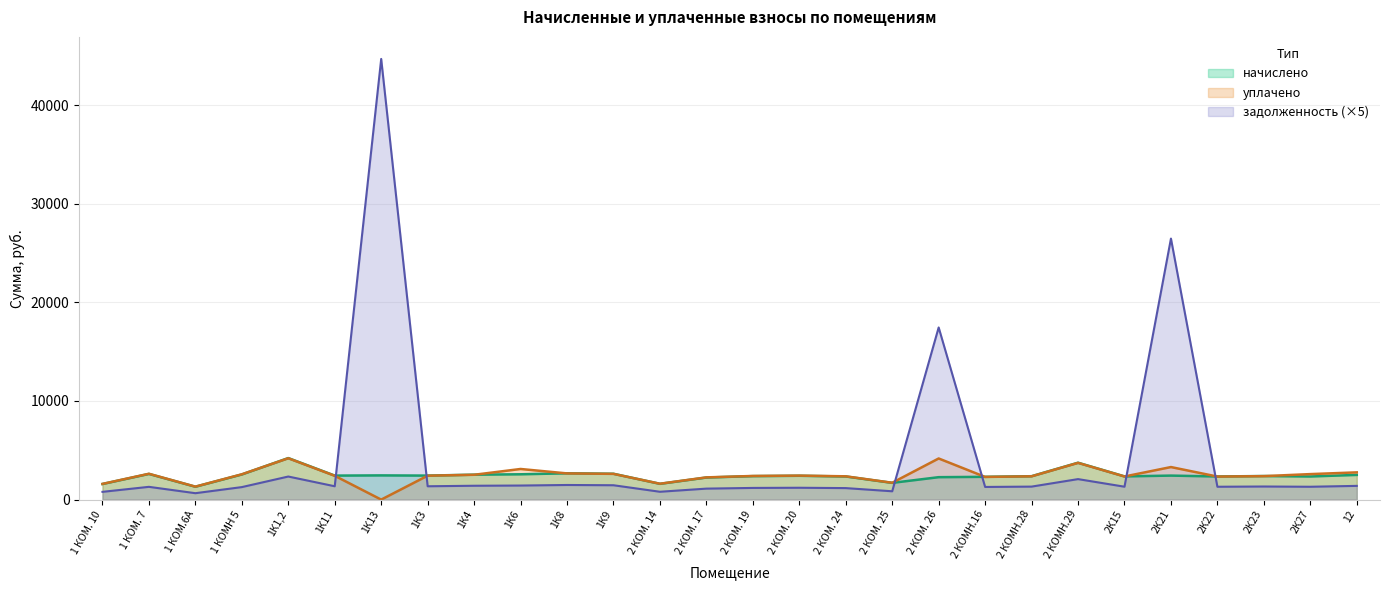

How many positive values does the уплачено series have?

27